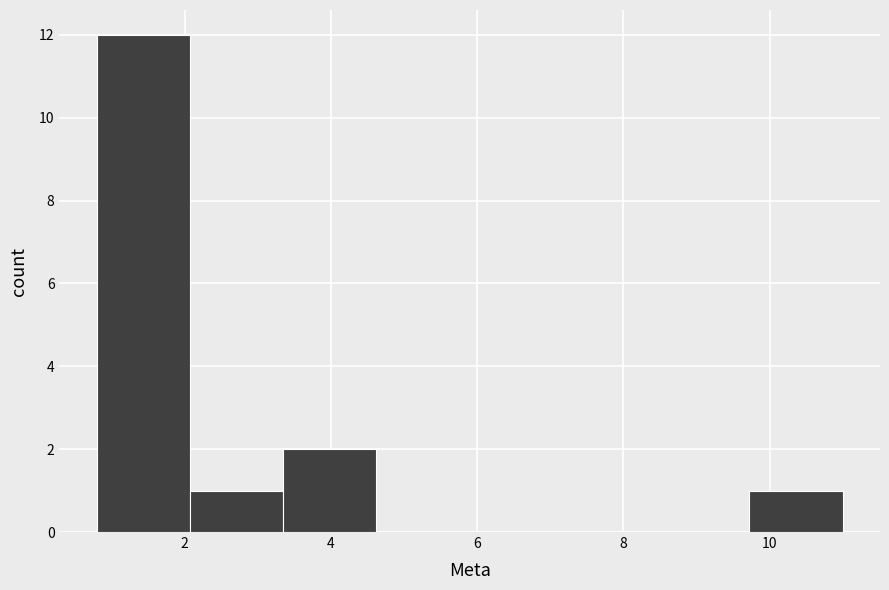

Which range on the x-axis has the tallest bar?

0.8 to 2.0